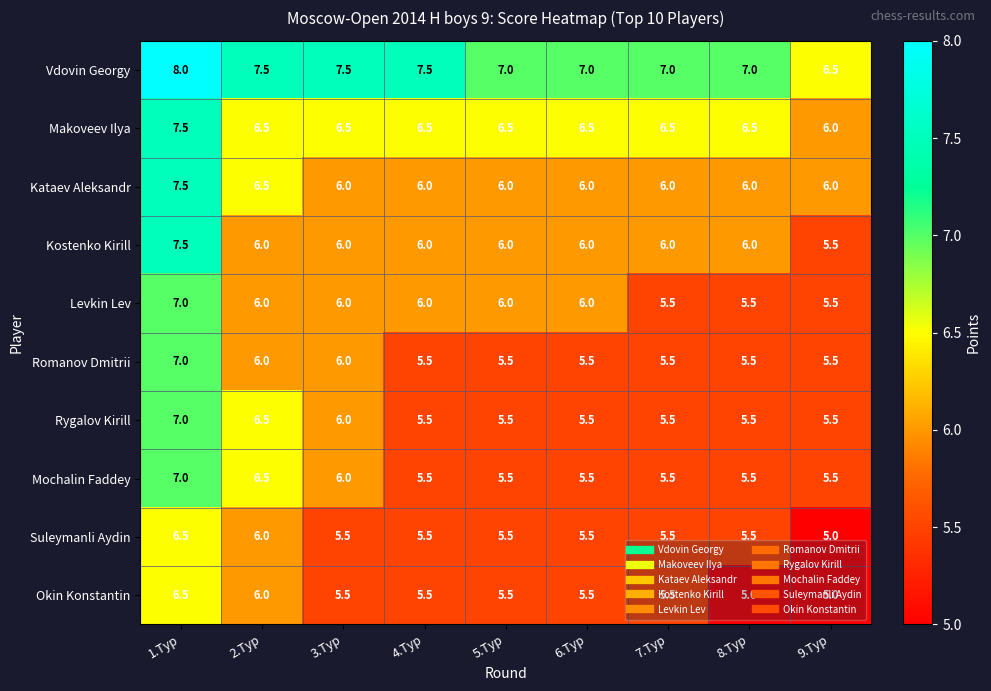

What is the approximate value of Suleymanli Aydin at 8.Тур?

5.5